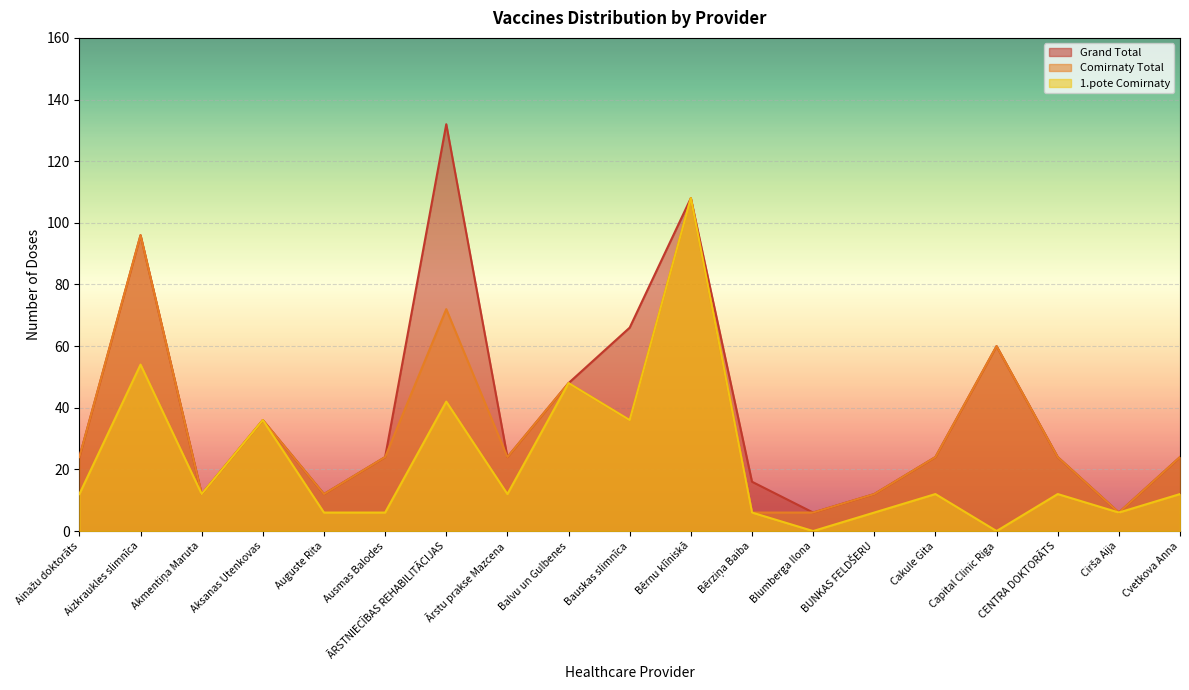

List the labels in order of Comirnaty Total value, largest first.

Bērnu klīniskā, Aizkraukles slimnīca, ĀRSTNIECĪBAS REHABILITĀCIJAS, Capital Clinic Riga, Balvu un Gulbenes, Aksanas Utenkovas, Bauskas slimnīca, Ainažu doktorāts, Ausmas Balodes, Ārstu prakse Mazcena, Cakule Gita, CENTRA DOKTORĀTS, Cvetkova Anna, Akmentiņa Maruta, Auguste Rita, BUNKAS FELDŠERU, Bērziņa Baiba, Blumberga Ilona, Cirša Aija